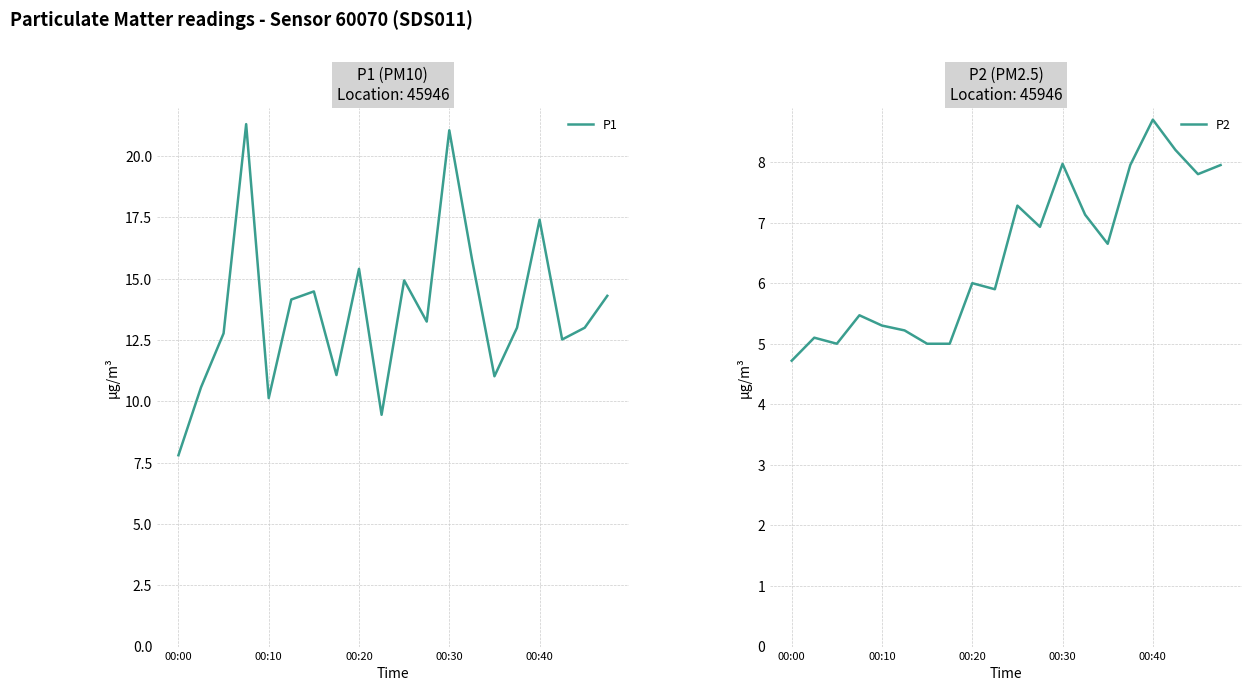

What is the value of the P1 point at the 16th from the left?

13.0